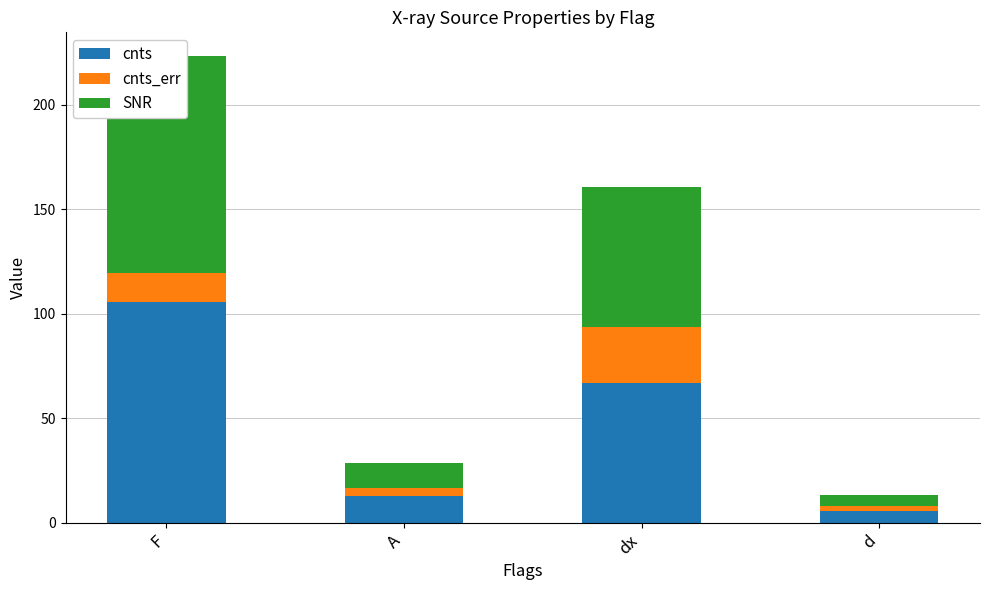

At which label does SNR first exceed 67?

F